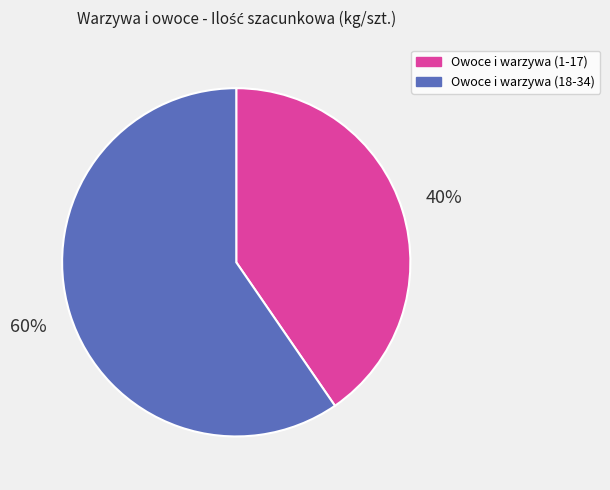

How many slices are in this pie chart?

2